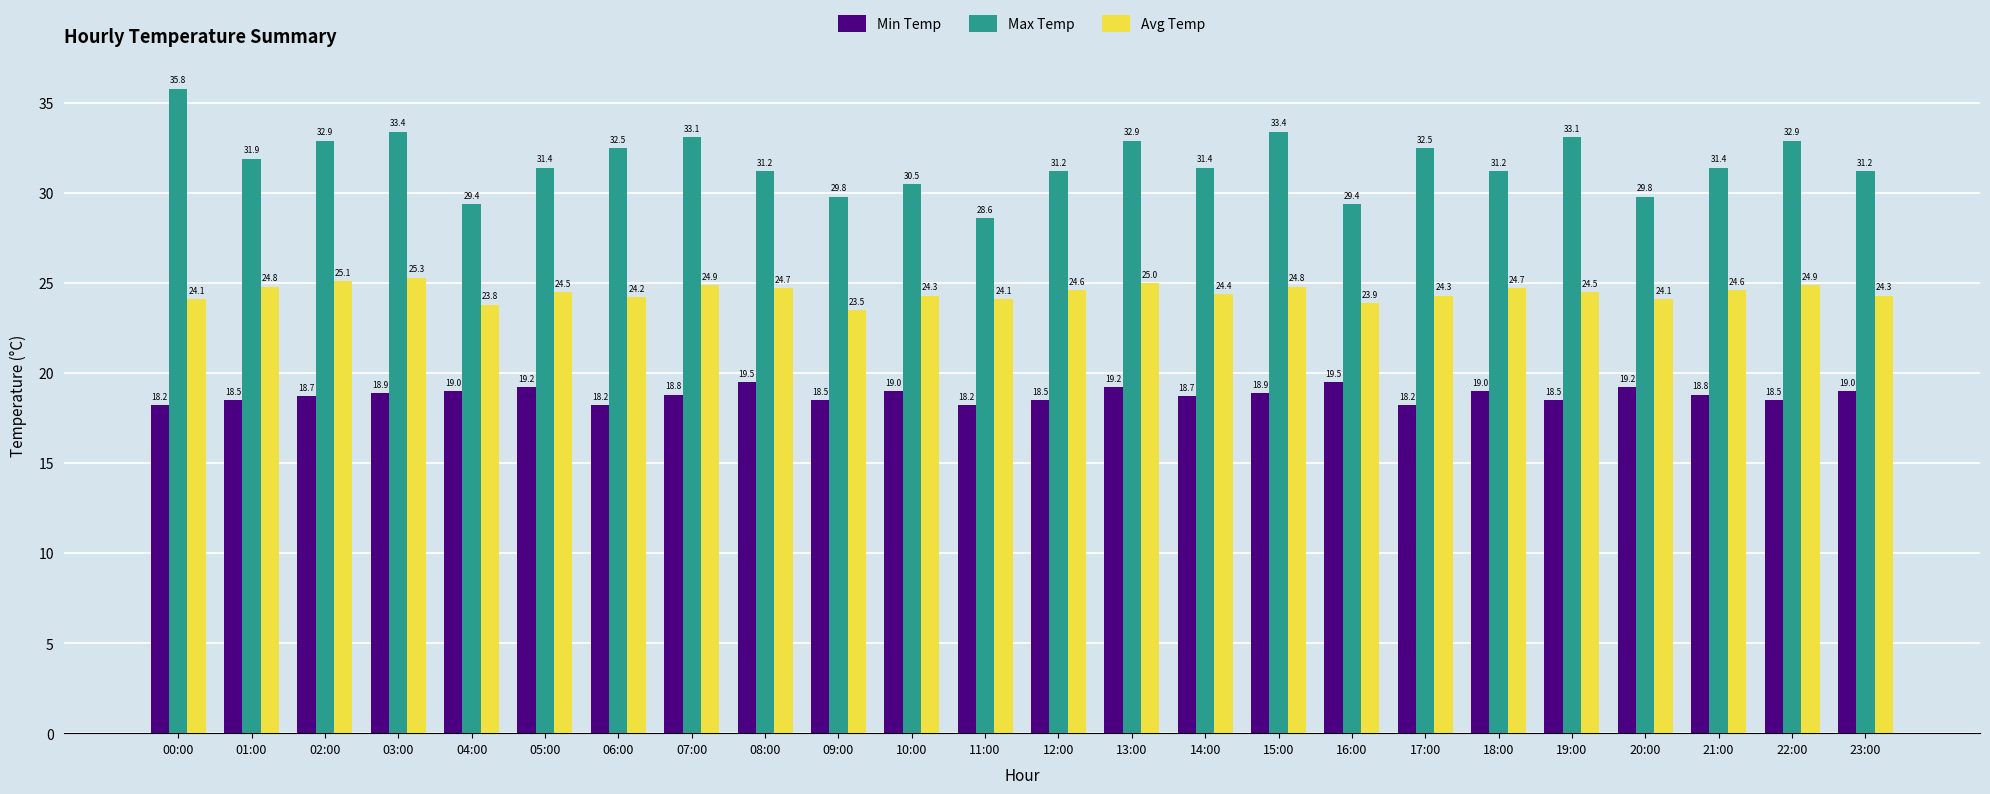

Which series has the largest range (max minus min)?

Max Temp